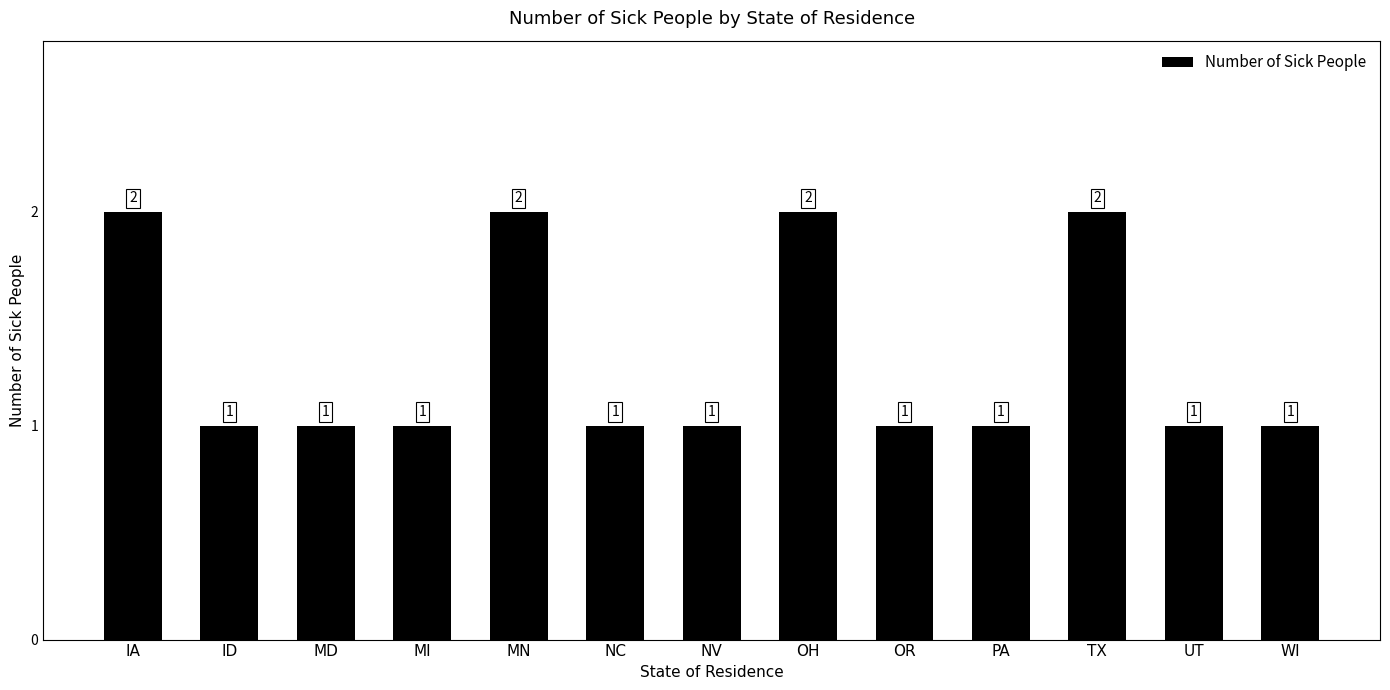

What is the difference between the second highest and second lowest values?

1